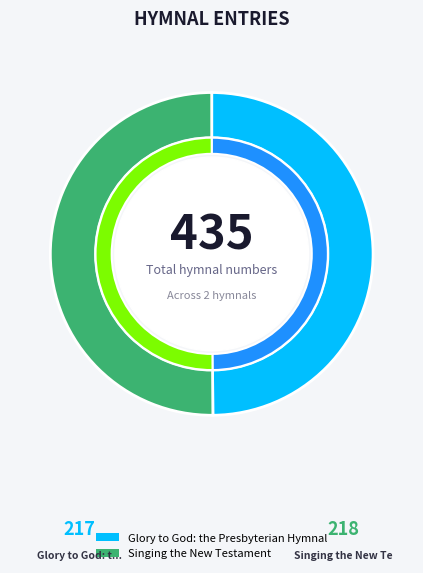

What percentage do Singing the New Testament and Glory to God: the Presbyterian Hymnal together represent?

100.0%